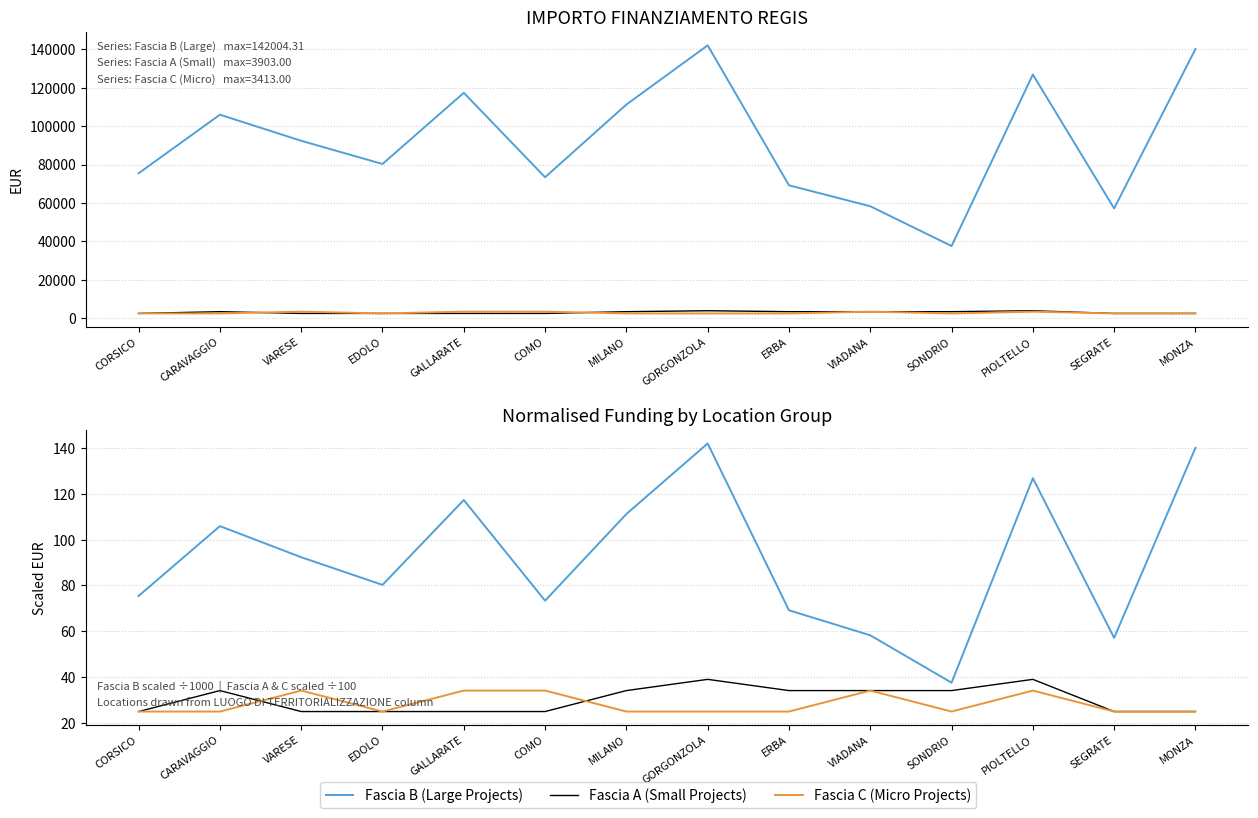

What is the label of the 12th point from the left?

PIOLTELLO